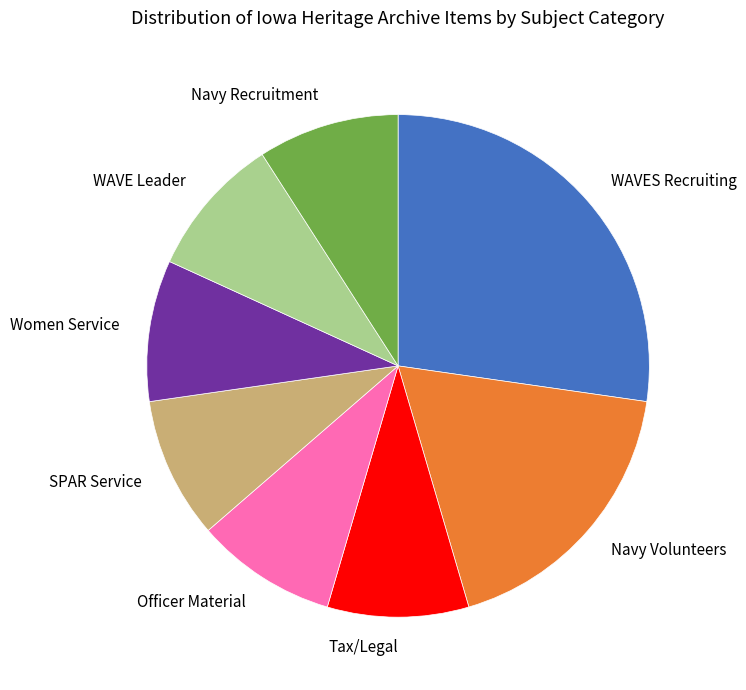

Which category has the biggest portion of the pie?

WAVES Recruiting